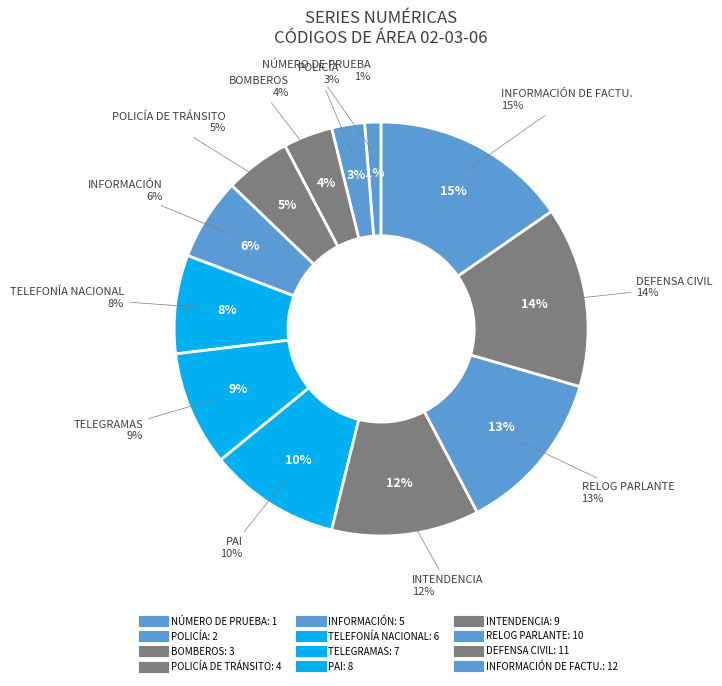

Approximately how many times larger is the value at PAI compared to INFORMACIÓN DE FACTU.?

0.7